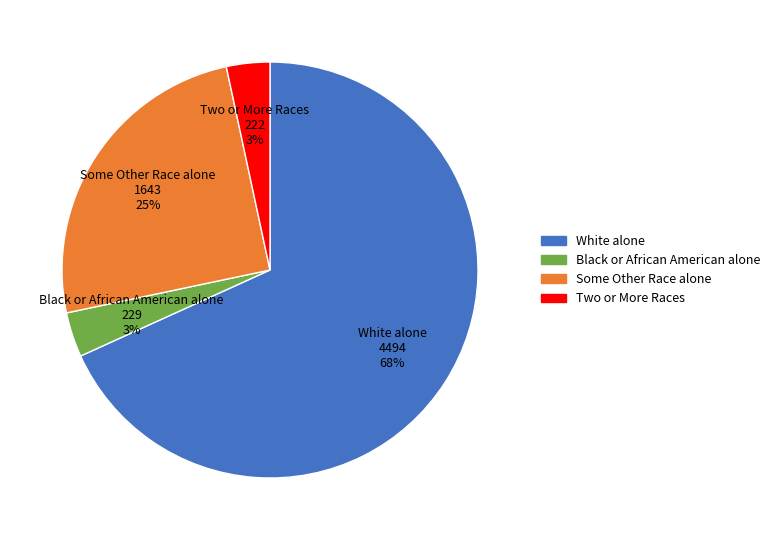

Does any single category account for the majority?

Yes